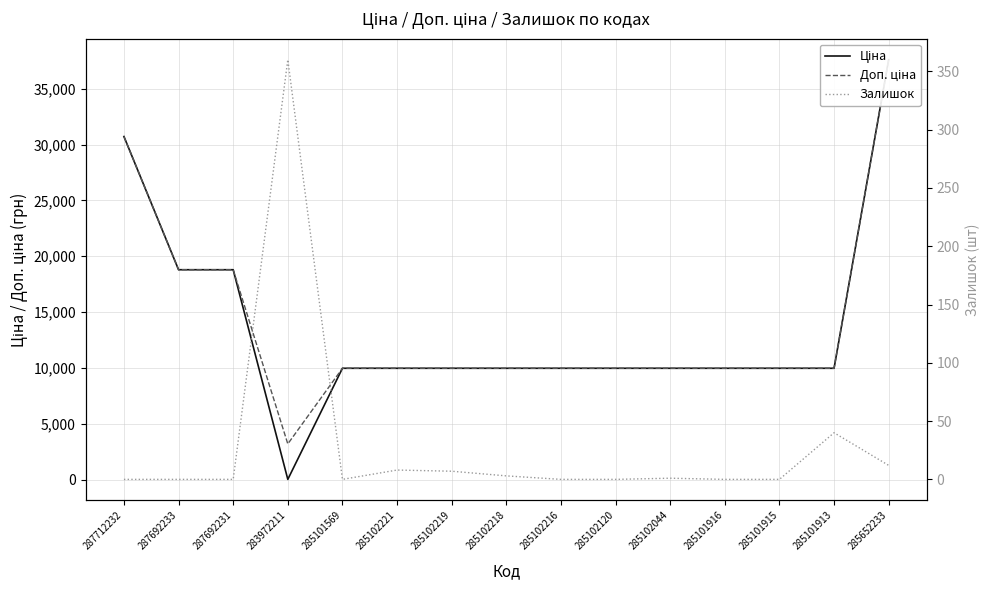

What is the lowest value of the Доп. ціна series?

3205.0